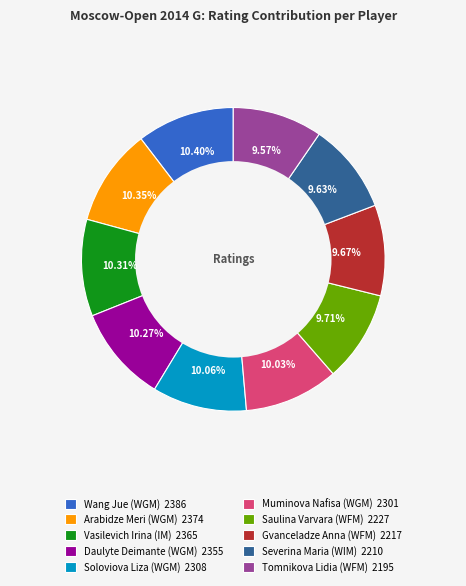

Does any single category account for the majority?

No